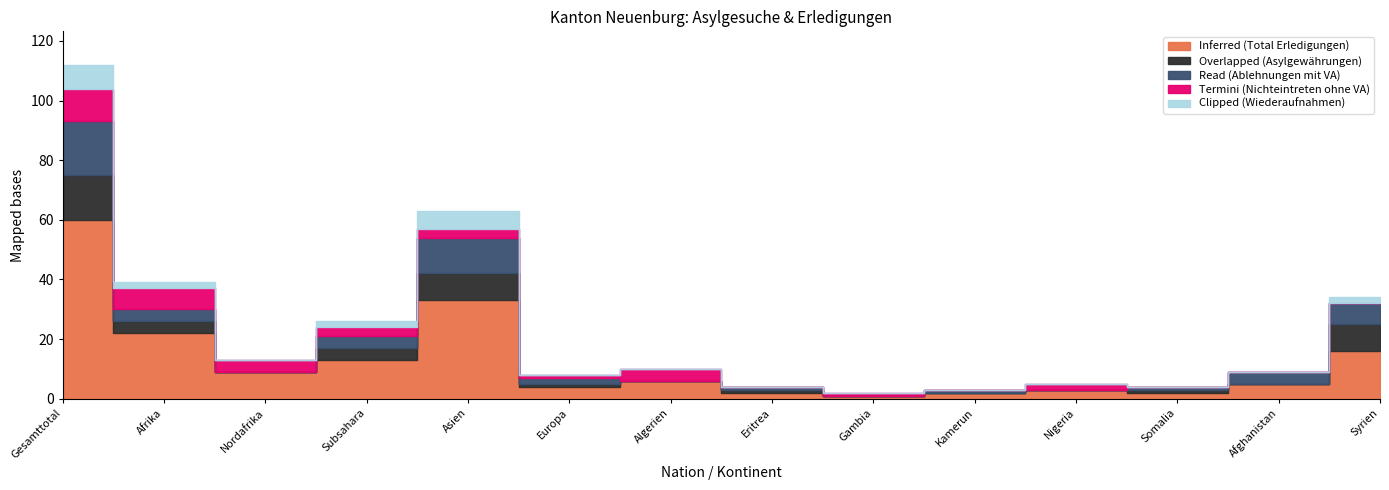

At how many categories does at least one series exceed 26?

2